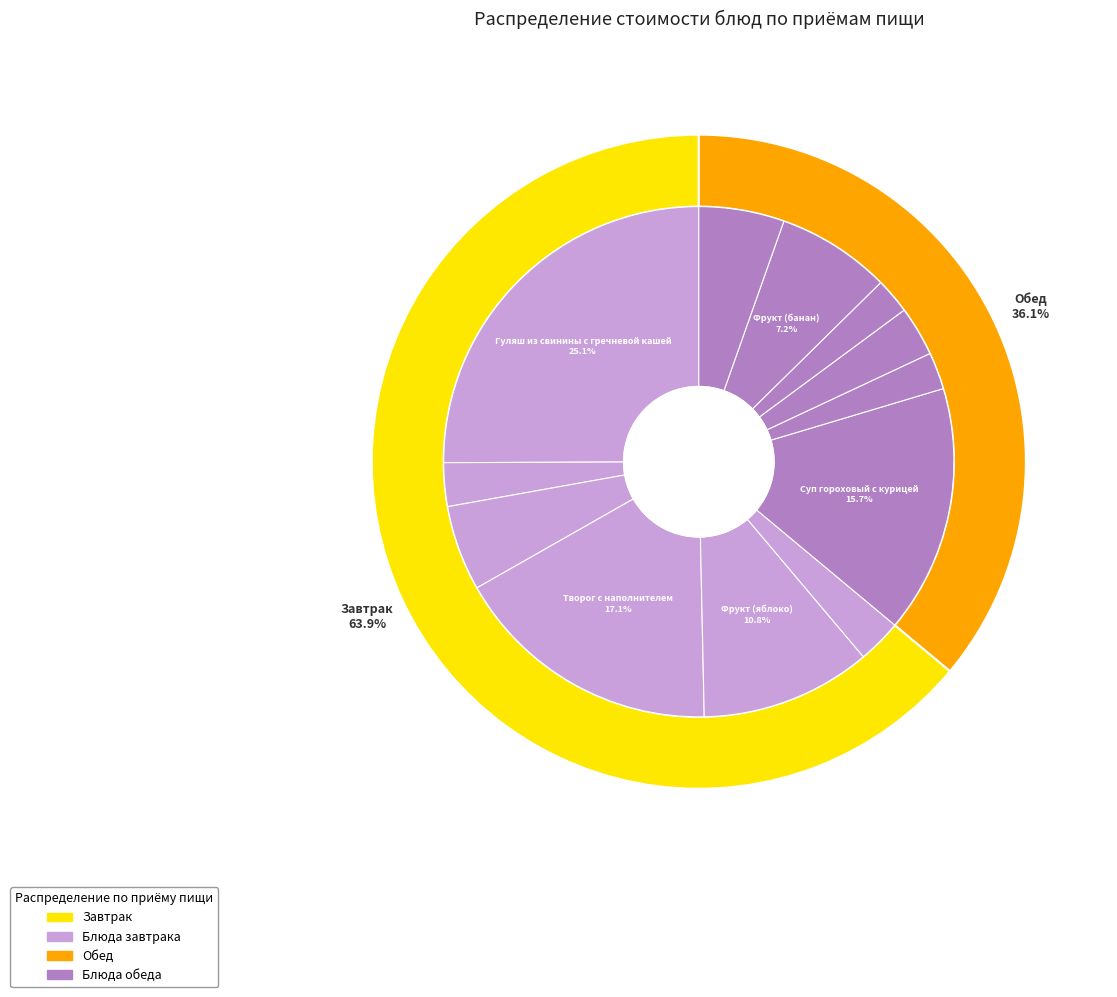

True or false: Фрукт (банан) accounts for 7% of the total.

True